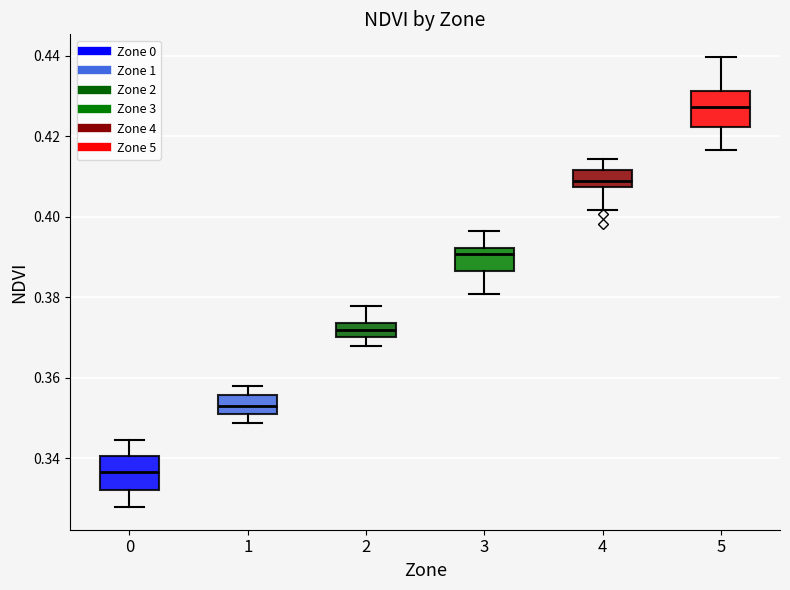

Reading left to right, read every box against the y-axis: the position of its median line, the range the box covers, and the ends of its whiskers. The values are not printed on the chart, so give them approximately, as read against the axis.

0: median 0.336, box 0.332 to 0.340, whiskers 0.328 to 0.344
1: median 0.352, box 0.350 to 0.356, whiskers 0.348 to 0.358
2: median 0.372, box 0.370 to 0.374, whiskers 0.368 to 0.378
3: median 0.390, box 0.386 to 0.392, whiskers 0.380 to 0.396
4: median 0.408 (inside the box), box 0.408 to 0.412, whiskers 0.402 to 0.414
5: median 0.428, box 0.422 to 0.432, whiskers 0.416 to 0.440